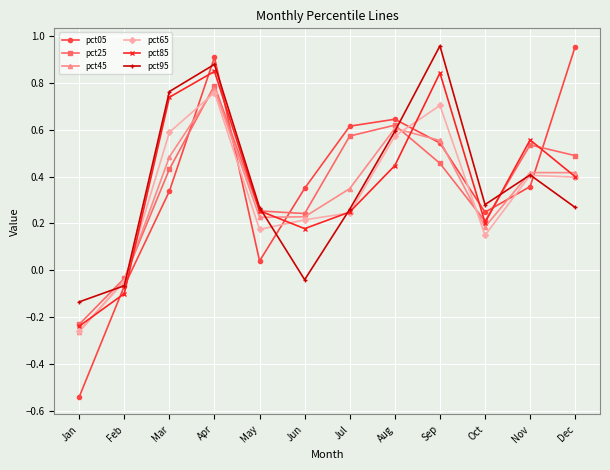

What is the difference between the maximum and minimum values in the pct05 series?

1.5